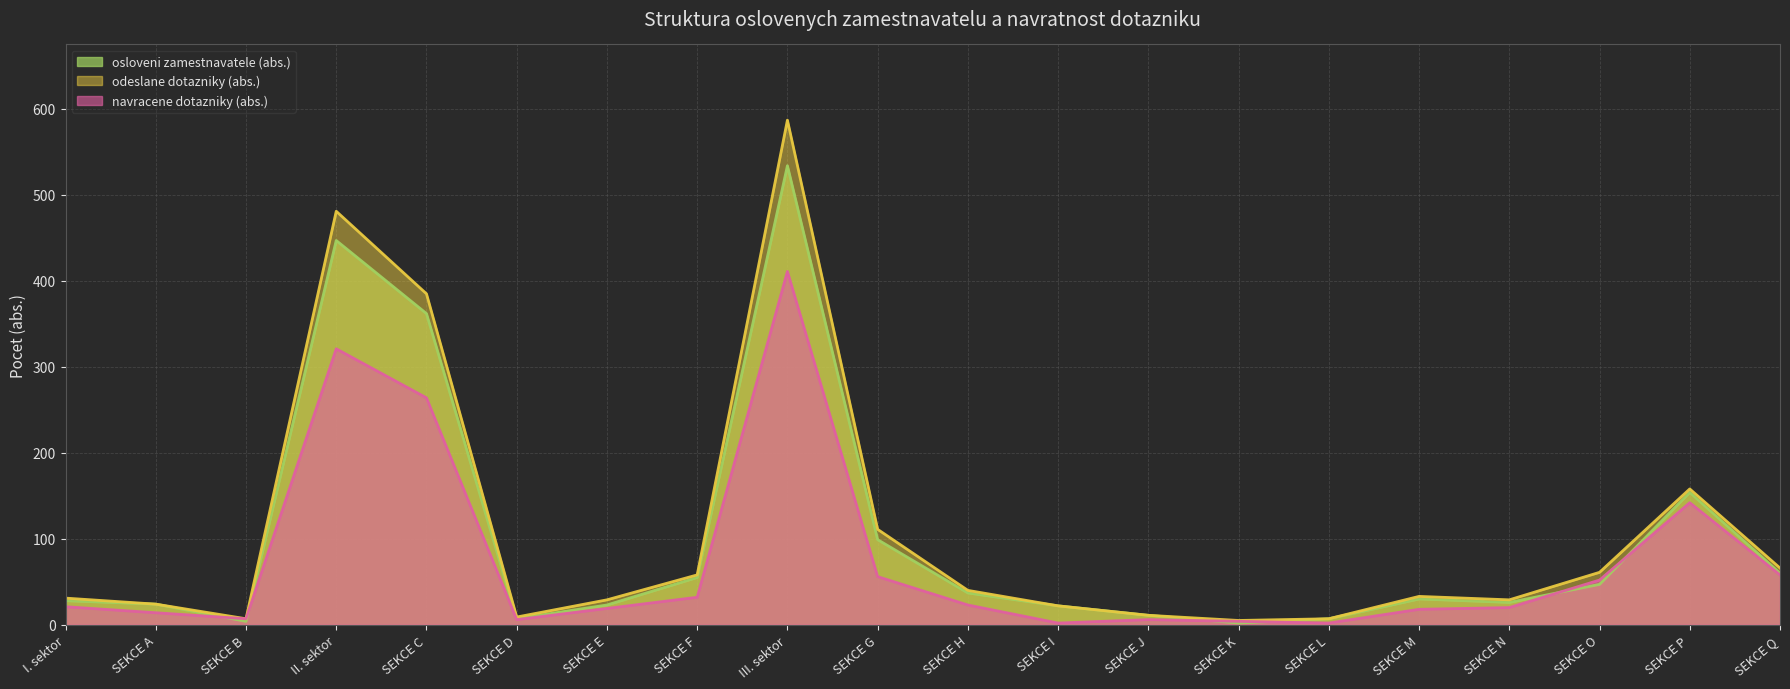

List the series in order of their peak value, highest first.

odeslane dotazniky (abs.), osloveni zamestnavatele (abs.), navracene dotazniky (abs.)